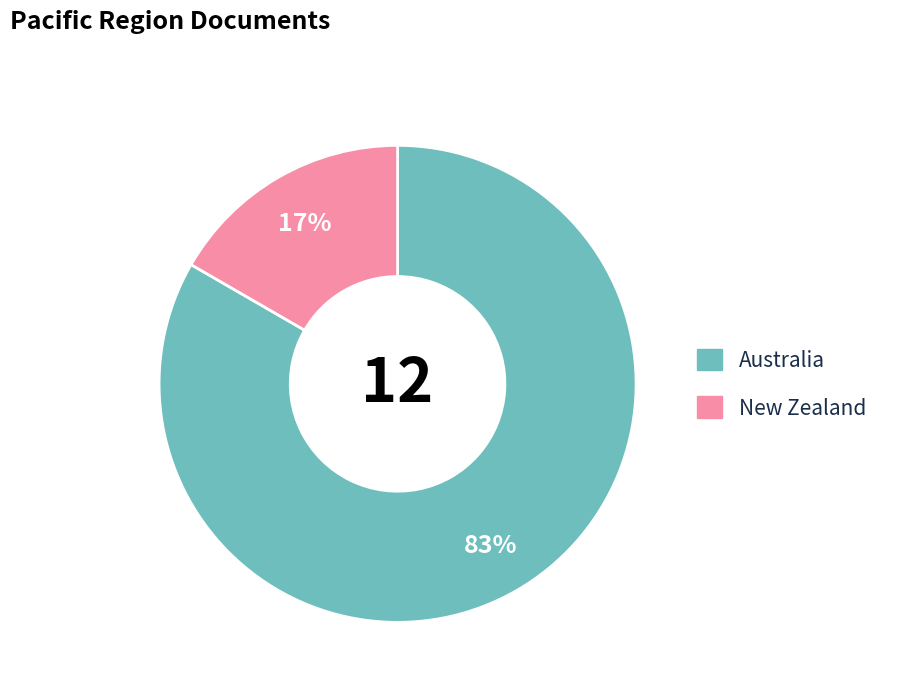

What is the smallest slice in the pie chart?

New Zealand